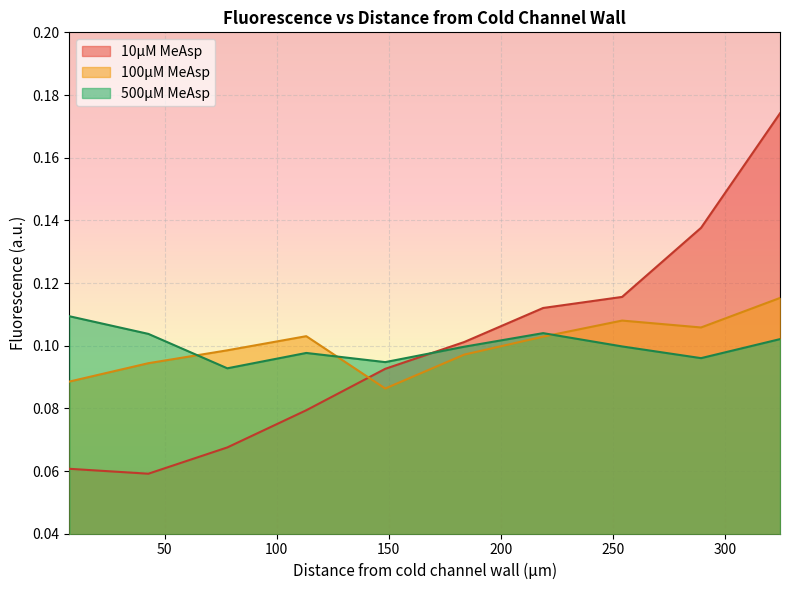

Reading left to right, list all the values displayed in this chart.

10µM MeAsp: 0.1	0.1	0.1	0.1	0.1	0.1	0.1	0.1	0.1	0.2
100µM MeAsp: 0.1	0.1	0.1	0.1	0.1	0.1	0.1	0.1	0.1	0.1
500µM MeAsp: 0.1	0.1	0.1	0.1	0.1	0.1	0.1	0.1	0.1	0.1